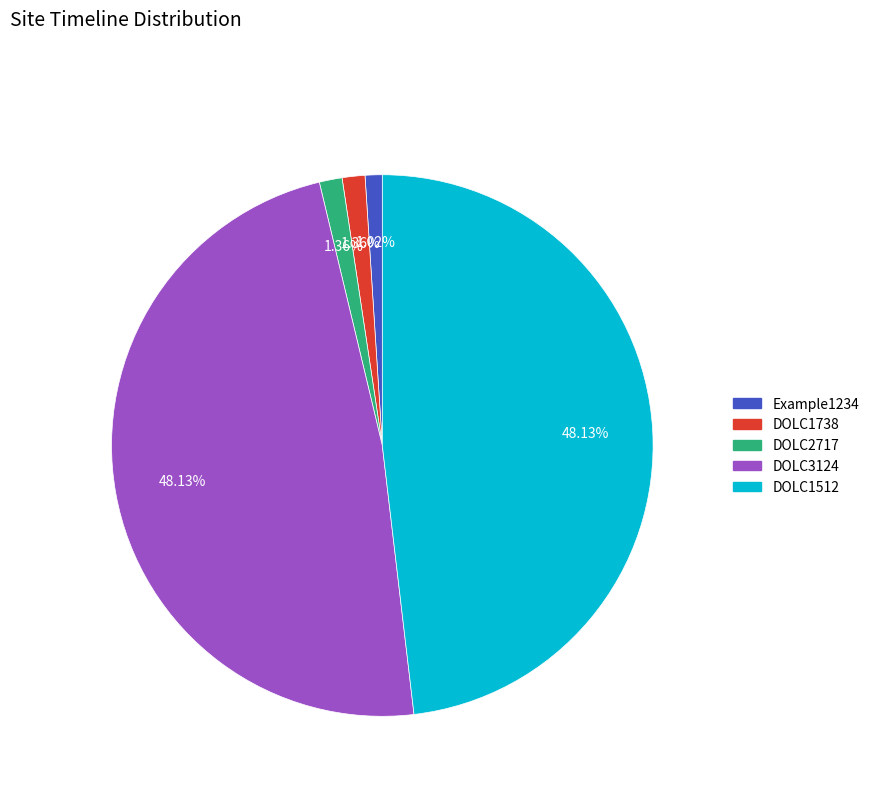

What percentage do DOLC1512 and DOLC1738 together represent?

49.5%